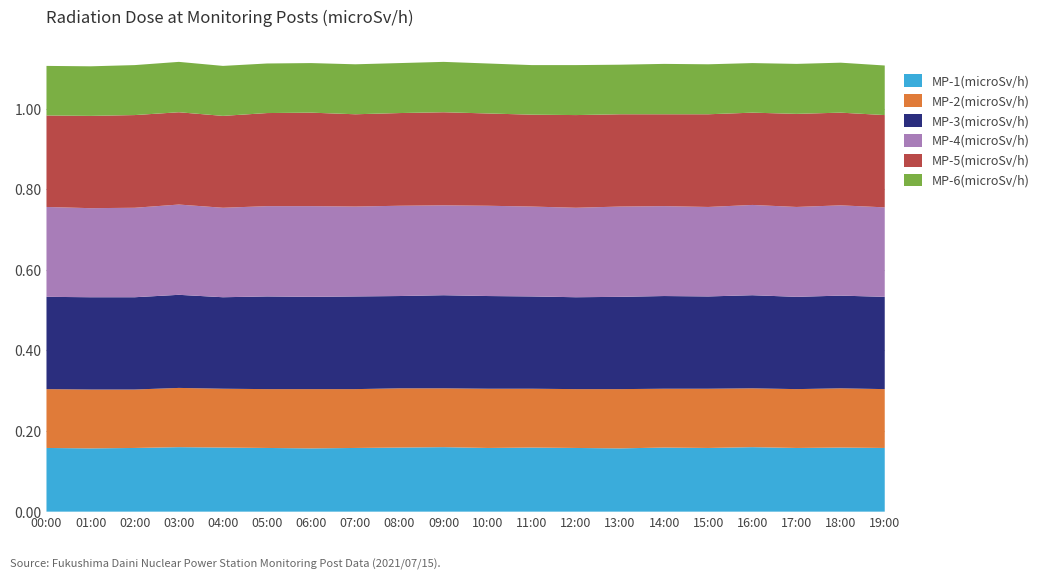

Reading left to right, what are all the values shown in this chart?

MP-1(microSv/h): 00:00=0.2	01:00=0.2	02:00=0.2	03:00=0.2	04:00=0.2	05:00=0.2	06:00=0.2	07:00=0.2	08:00=0.2	09:00=0.2	10:00=0.2	11:00=0.2	12:00=0.2	13:00=0.2	14:00=0.2	15:00=0.2	16:00=0.2	17:00=0.2	18:00=0.2	19:00=0.2
MP-2(microSv/h): 00:00=0.1	01:00=0.1	02:00=0.1	03:00=0.1	04:00=0.1	05:00=0.1	06:00=0.1	07:00=0.1	08:00=0.1	09:00=0.1	10:00=0.1	11:00=0.1	12:00=0.1	13:00=0.1	14:00=0.1	15:00=0.1	16:00=0.1	17:00=0.1	18:00=0.1	19:00=0.1
MP-3(microSv/h): 00:00=0.2	01:00=0.2	02:00=0.2	03:00=0.2	04:00=0.2	05:00=0.2	06:00=0.2	07:00=0.2	08:00=0.2	09:00=0.2	10:00=0.2	11:00=0.2	12:00=0.2	13:00=0.2	14:00=0.2	15:00=0.2	16:00=0.2	17:00=0.2	18:00=0.2	19:00=0.2
MP-4(microSv/h): 00:00=0.2	01:00=0.2	02:00=0.2	03:00=0.2	04:00=0.2	05:00=0.2	06:00=0.2	07:00=0.2	08:00=0.2	09:00=0.2	10:00=0.2	11:00=0.2	12:00=0.2	13:00=0.2	14:00=0.2	15:00=0.2	16:00=0.2	17:00=0.2	18:00=0.2	19:00=0.2
MP-5(microSv/h): 00:00=0.2	01:00=0.2	02:00=0.2	03:00=0.2	04:00=0.2	05:00=0.2	06:00=0.2	07:00=0.2	08:00=0.2	09:00=0.2	10:00=0.2	11:00=0.2	12:00=0.2	13:00=0.2	14:00=0.2	15:00=0.2	16:00=0.2	17:00=0.2	18:00=0.2	19:00=0.2
MP-6(microSv/h): 00:00=0.1	01:00=0.1	02:00=0.1	03:00=0.1	04:00=0.1	05:00=0.1	06:00=0.1	07:00=0.1	08:00=0.1	09:00=0.1	10:00=0.1	11:00=0.1	12:00=0.1	13:00=0.1	14:00=0.1	15:00=0.1	16:00=0.1	17:00=0.1	18:00=0.1	19:00=0.1